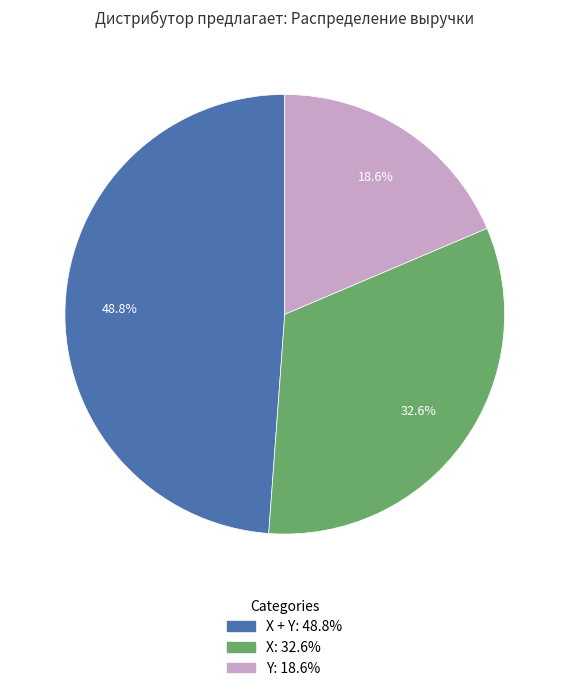

How many slices are in this pie chart?

3